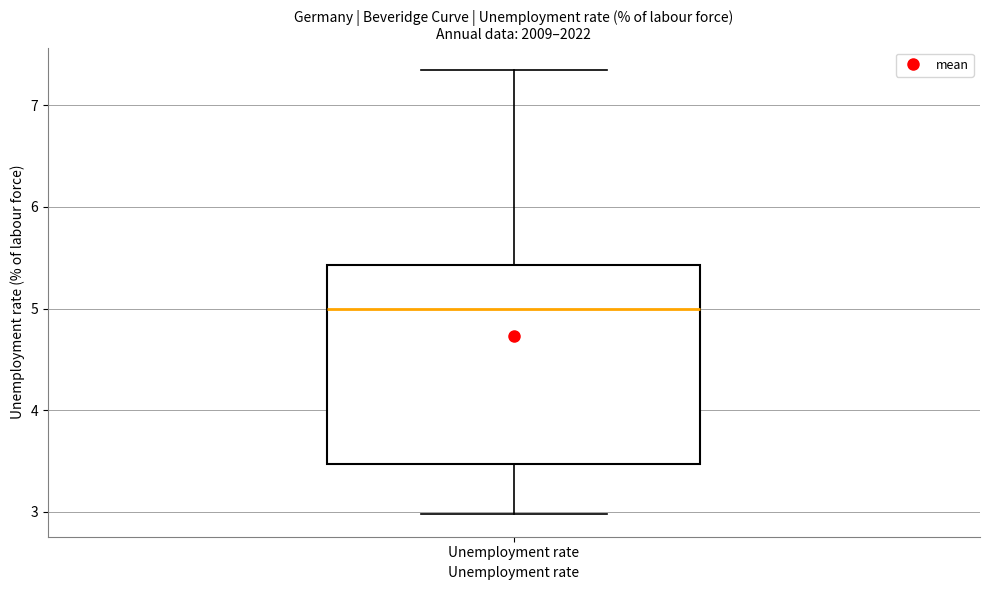

Where does the lower whisker of the box for Unemployment rate end on the y-axis? The values are not printed on the chart, so give them approximately, as read against the axis.

3.0